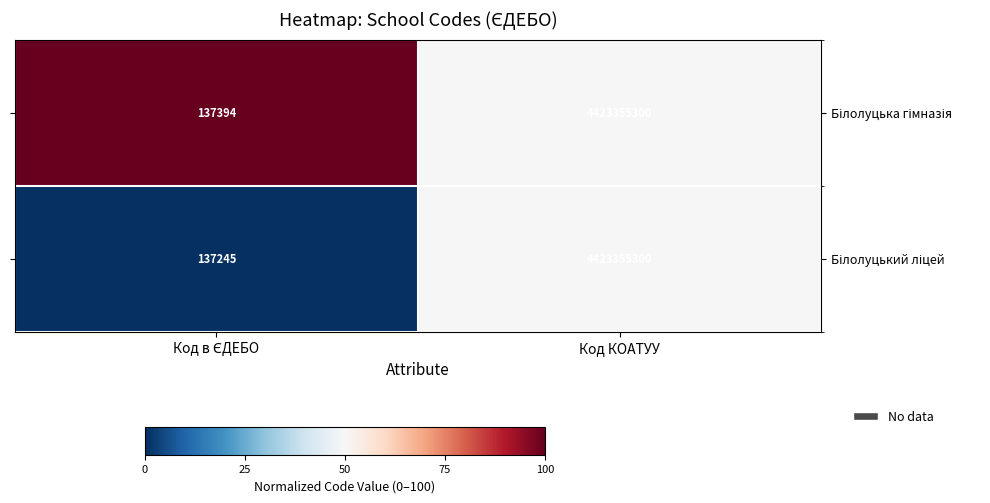

What is the total value across all series at Код КОАТУУ?

8846710600